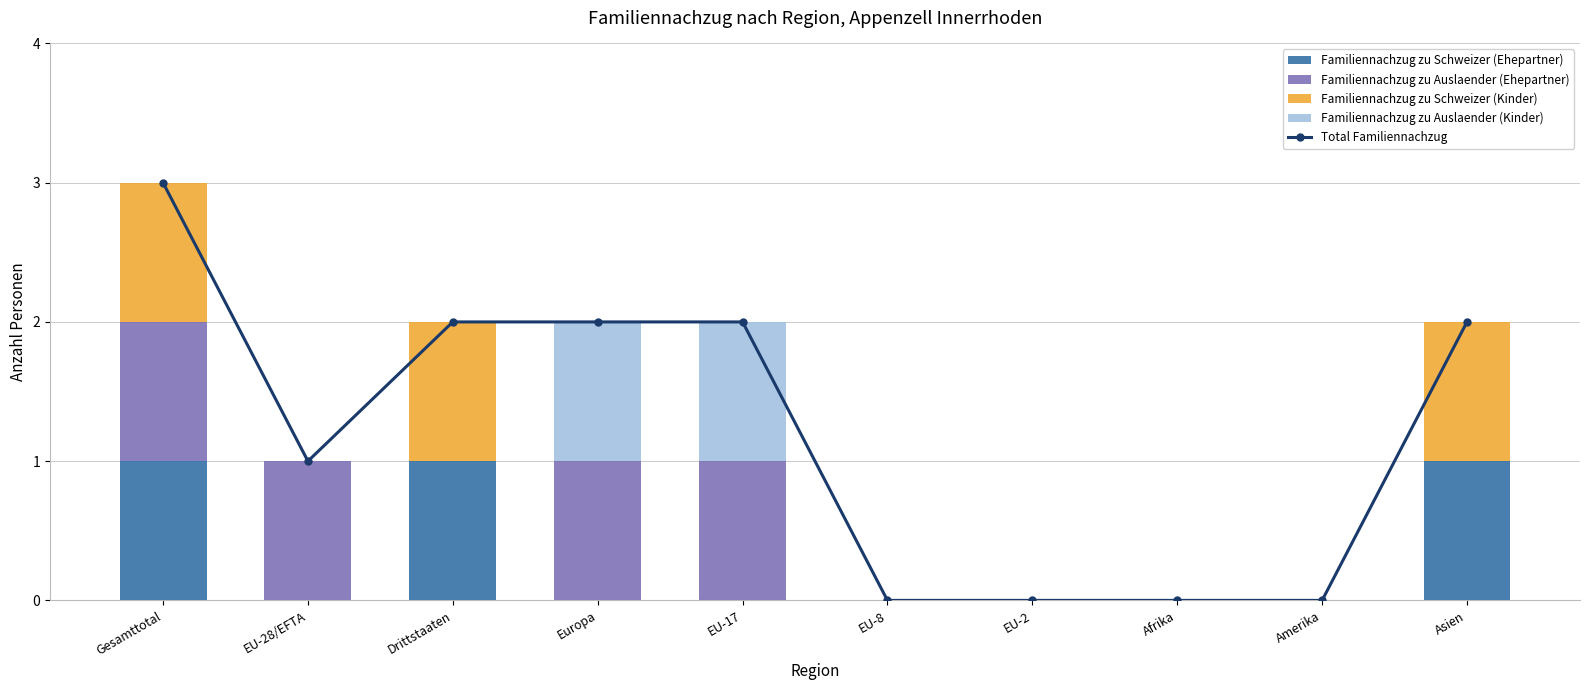

Where is Familiennachzug zu Schweizer (Ehepartner) nearest to the value 0?

EU-28/EFTA